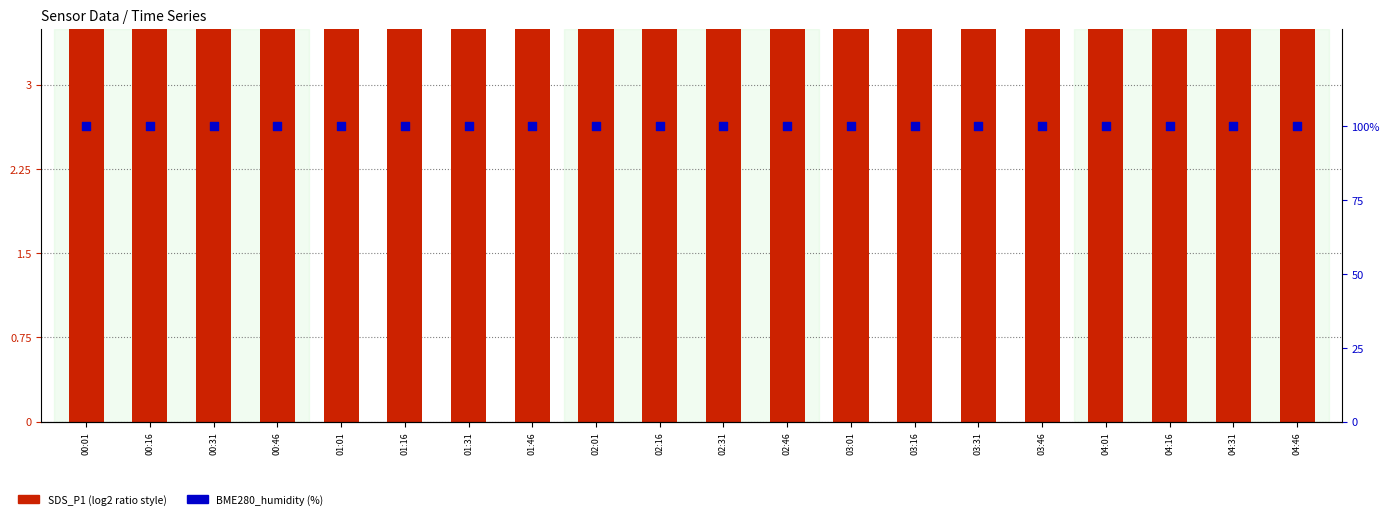

At which category is the sum across all series the highest?

01:46